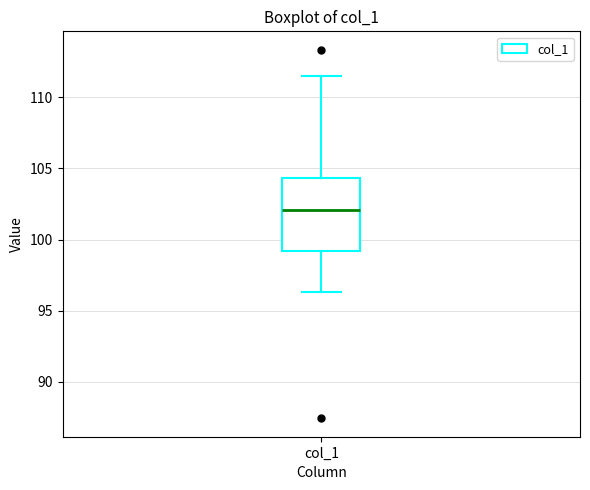

Read this box plot against the y-axis: the position of the median line, the range covered by the box, and the ends of both whiskers. The values are not printed on the chart, so give them approximately, as read against the axis.

median 102.0, box 99.0 to 104.5, whiskers 96.5 to 111.5